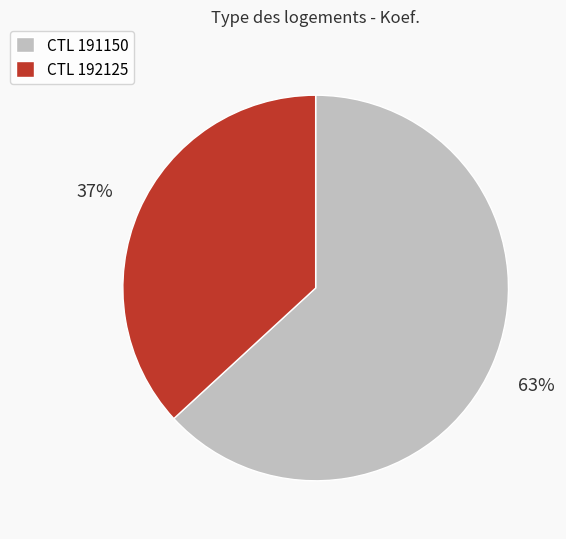

Combined, do CTL 192125 and CTL 191150 account for over 50%?

Yes